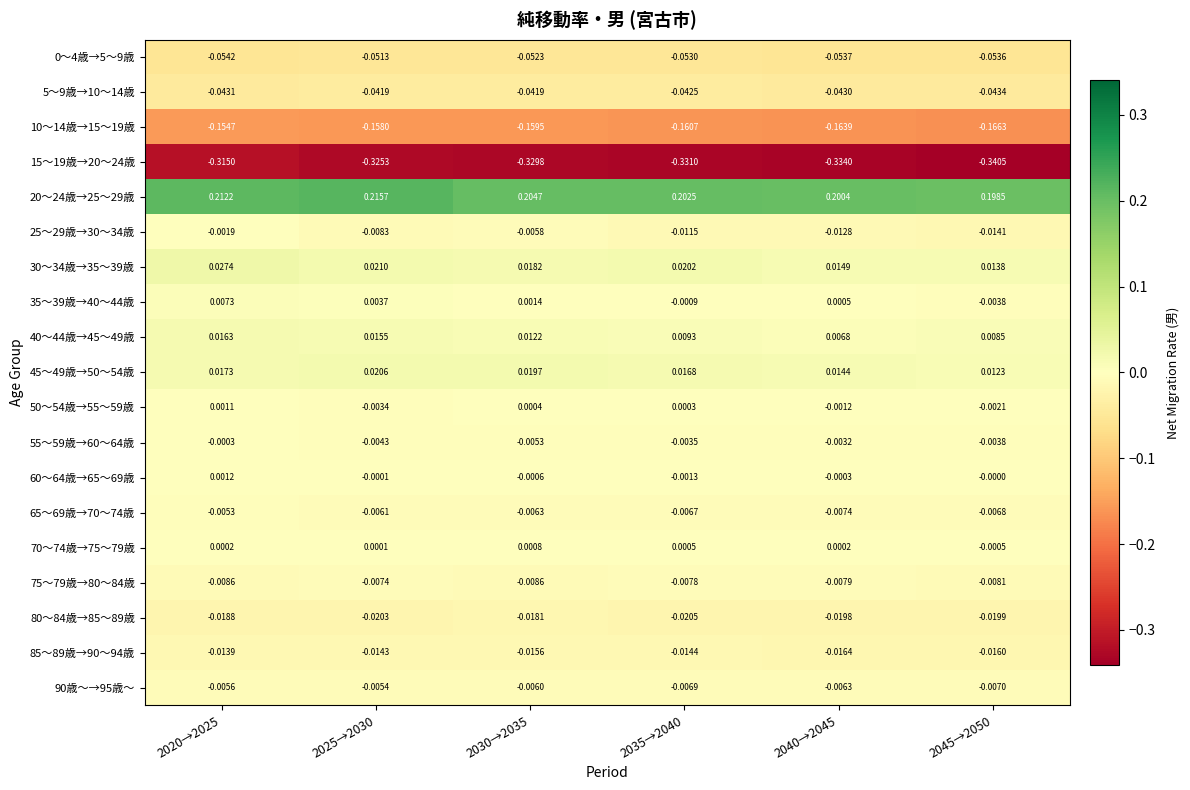

What is the spread (max minus min) of values at 2020→2025?

0.5